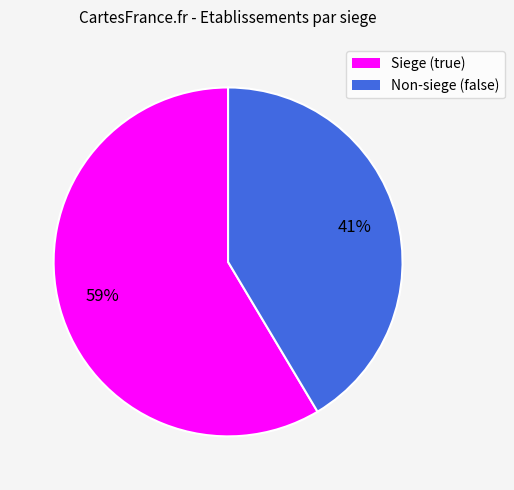

Is there a majority slice in this chart?

Yes